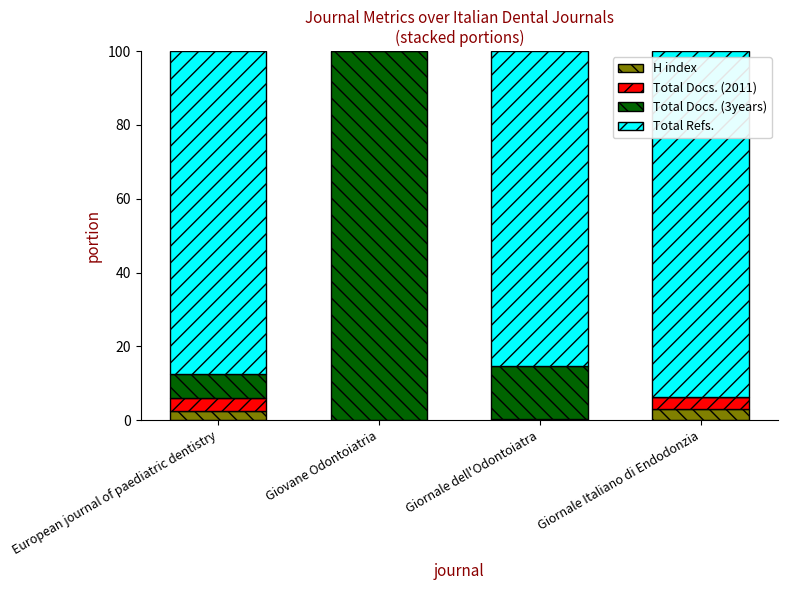

What is the total value across all series at European journal of paediatric dentistry?

100.0